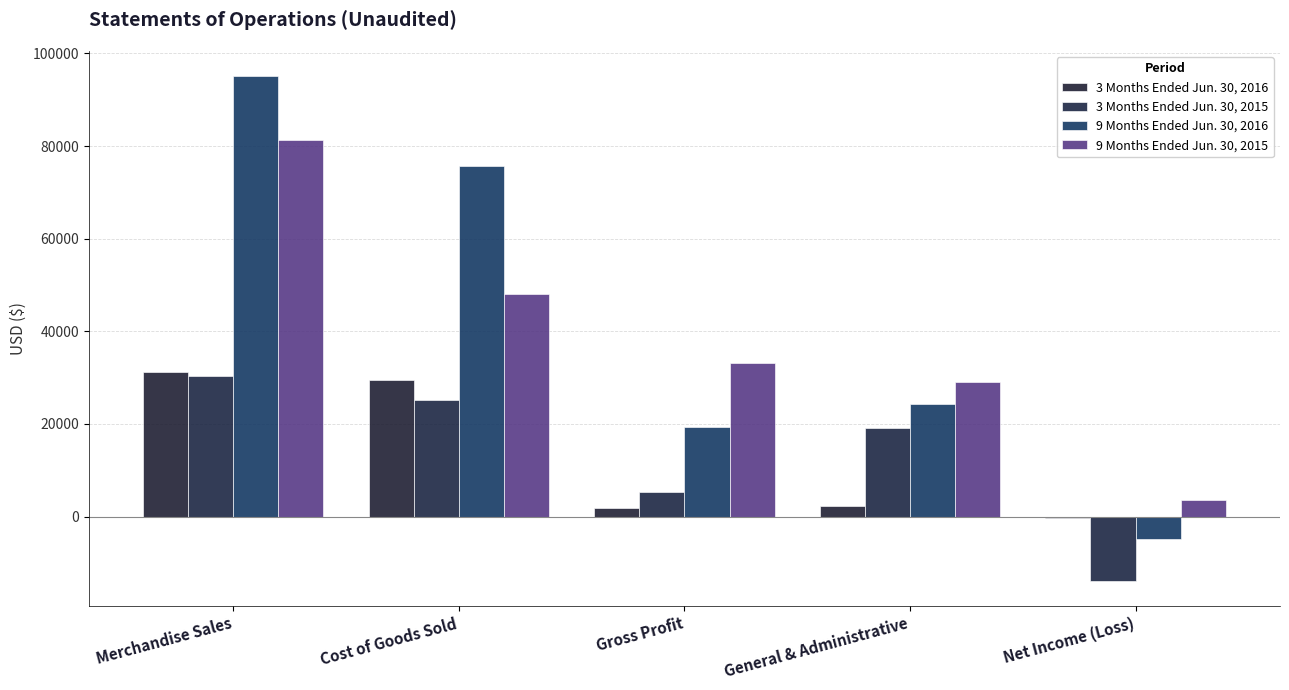

List the labels in order of 3 Months Ended Jun. 30, 2016 value, largest first.

Merchandise Sales, Cost of Goods Sold, General & Administrative, Gross Profit, Net Income (Loss)